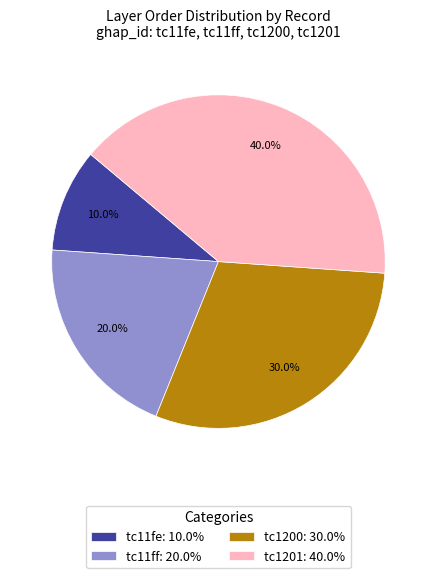

To the nearest percent, what portion does tc1201 represent?

40%